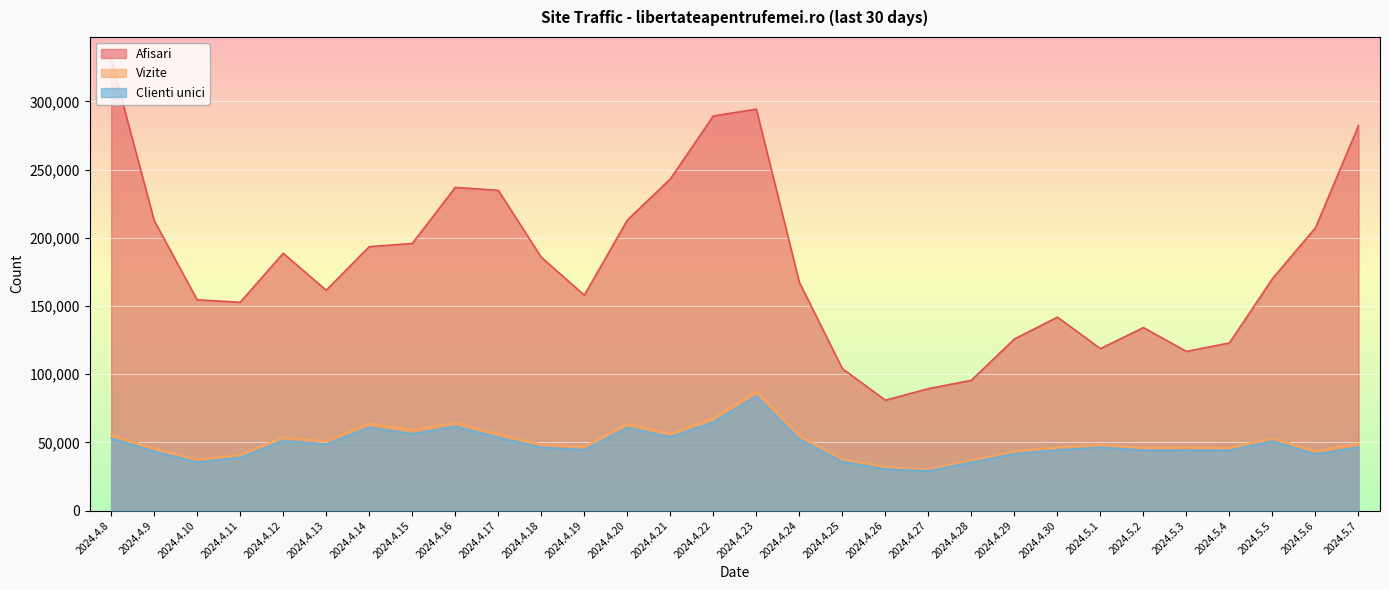

True or false: Vizite and Clienti unici intersect in this chart.

False